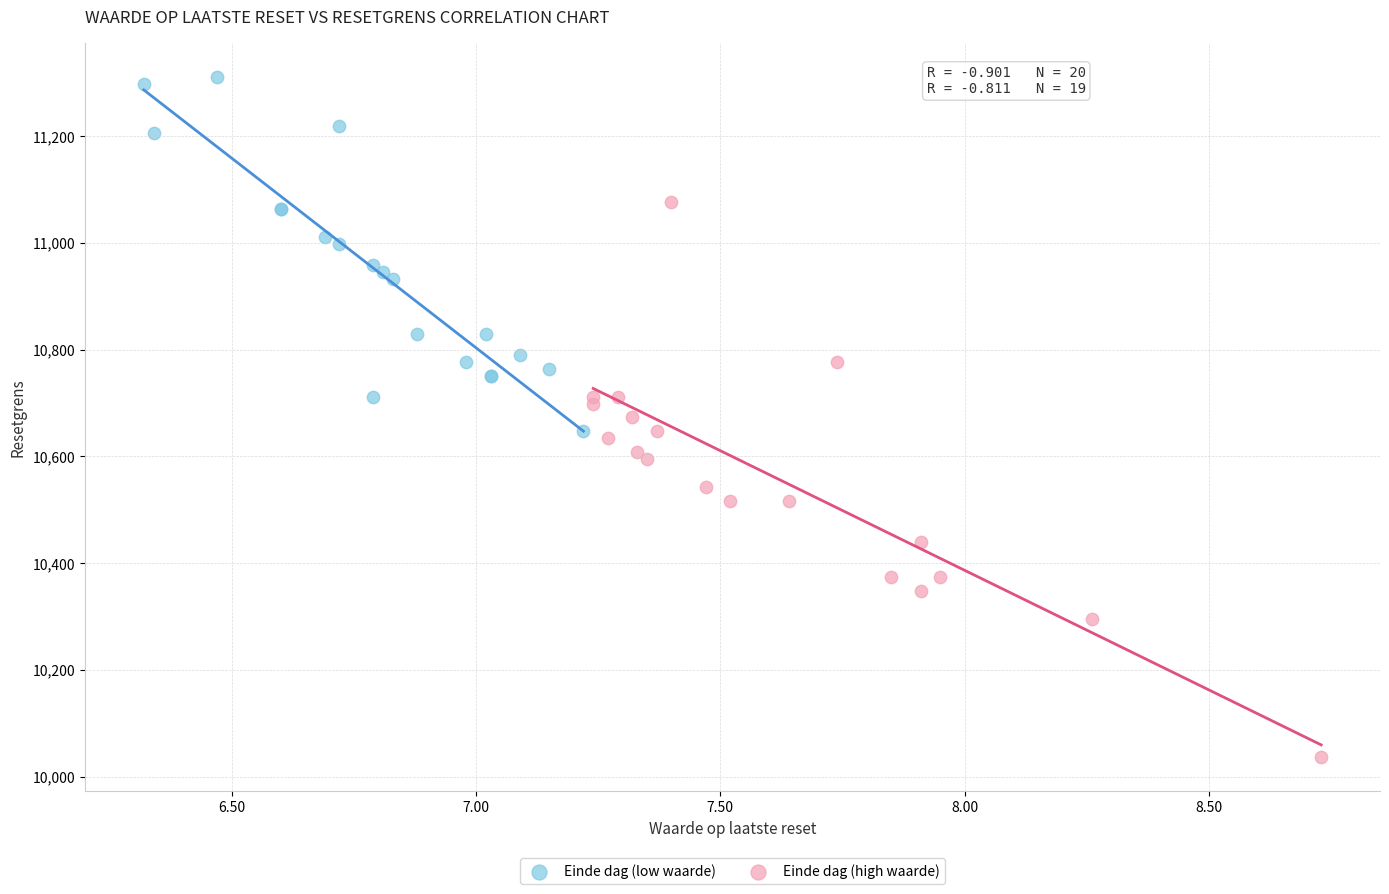

Which series has the widest spread of Y values?

Einde dag (high waarde)